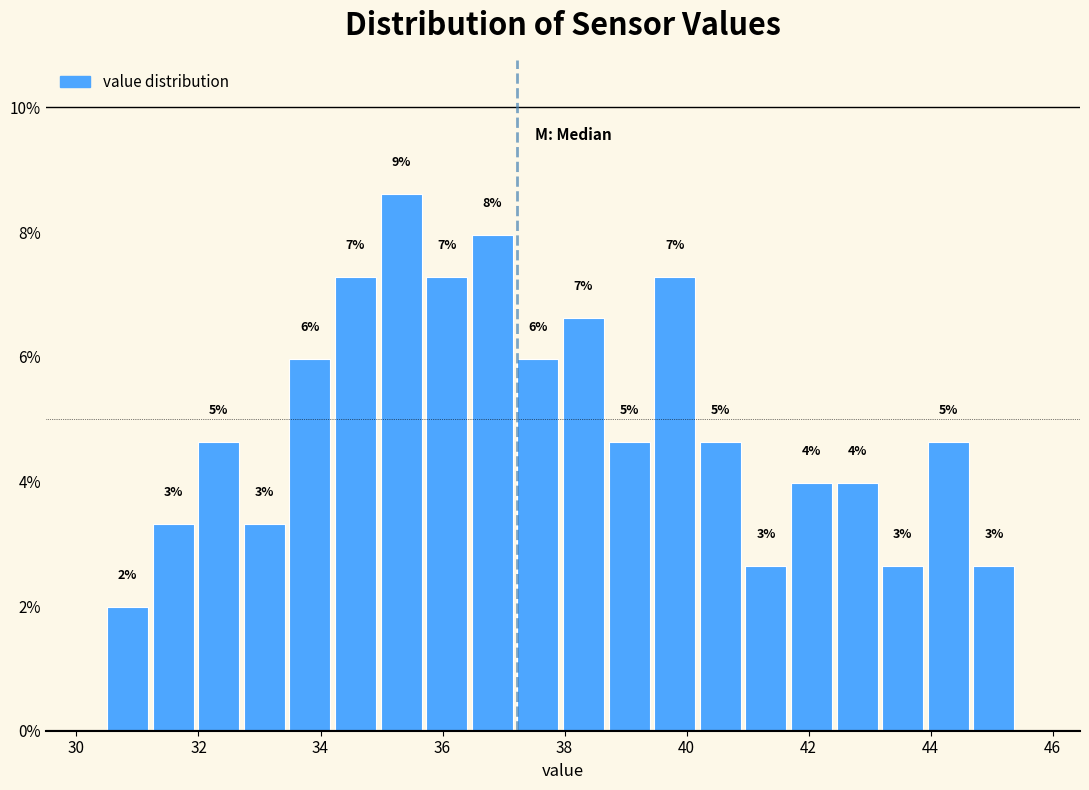

Around what value on the x-axis is the tallest bar? Give the approximate position of its centre, as read against the axis.

35.4